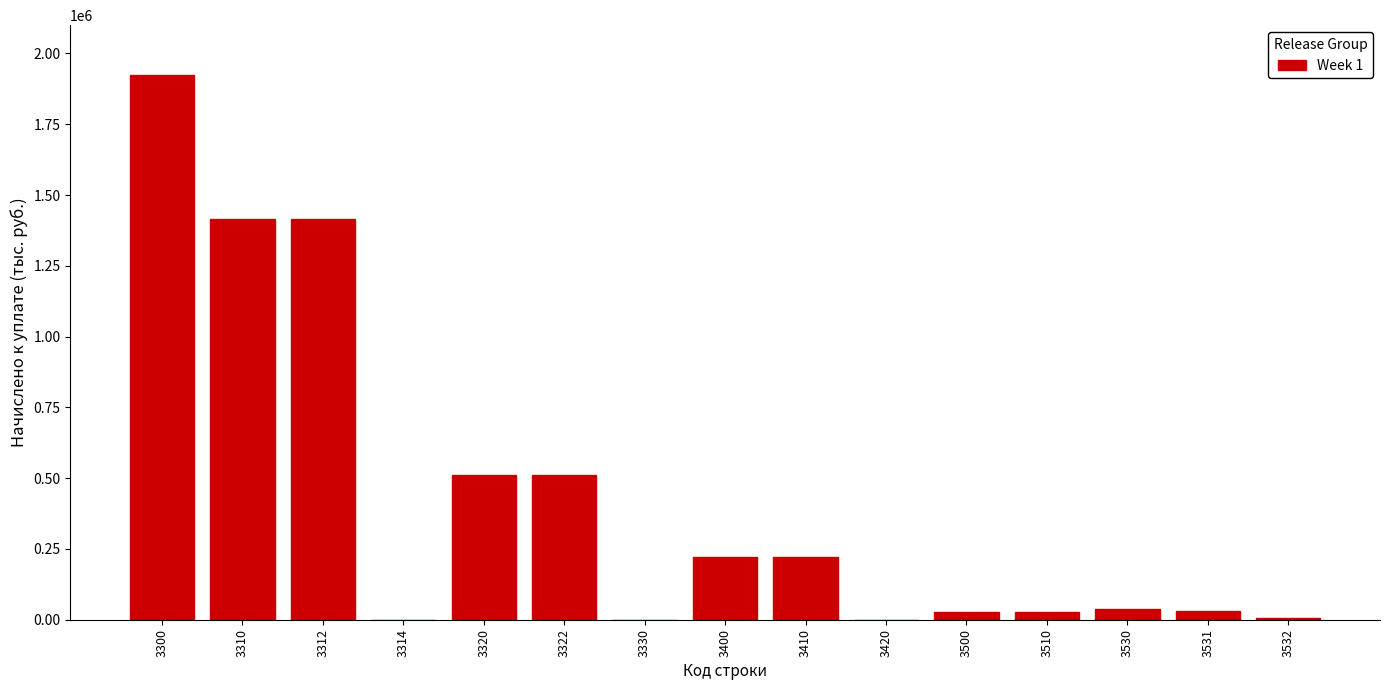

What is the greatest value displayed?

1925693